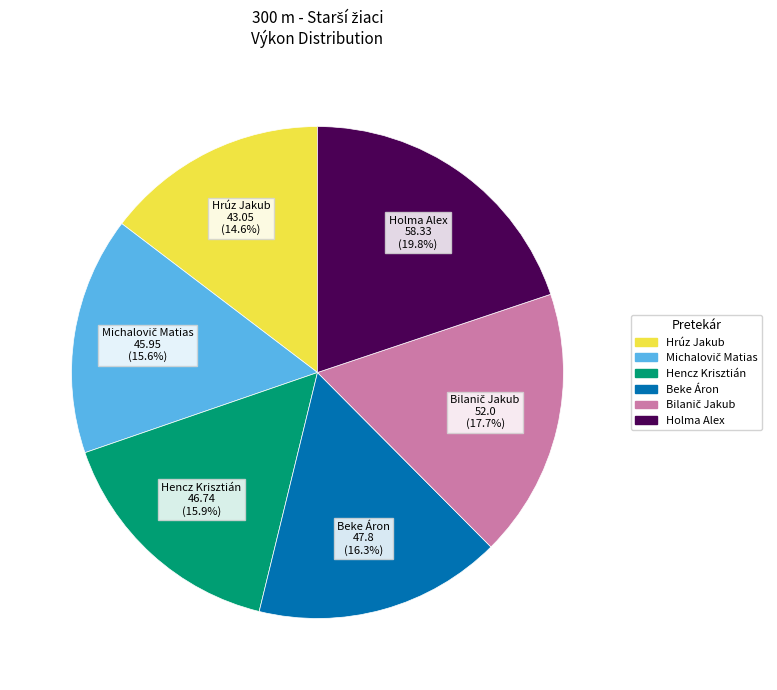

Between Holma Alex and Hencz Krisztián, which is larger?

Holma Alex